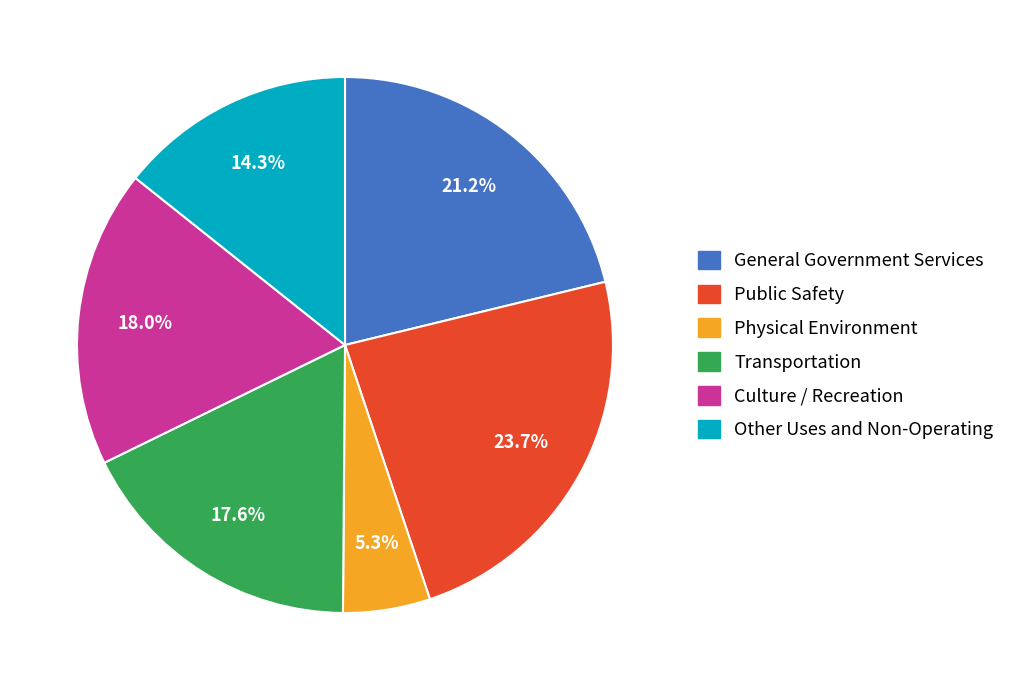

What is the ratio of the value at General Government Services to the value at Transportation?

1.2